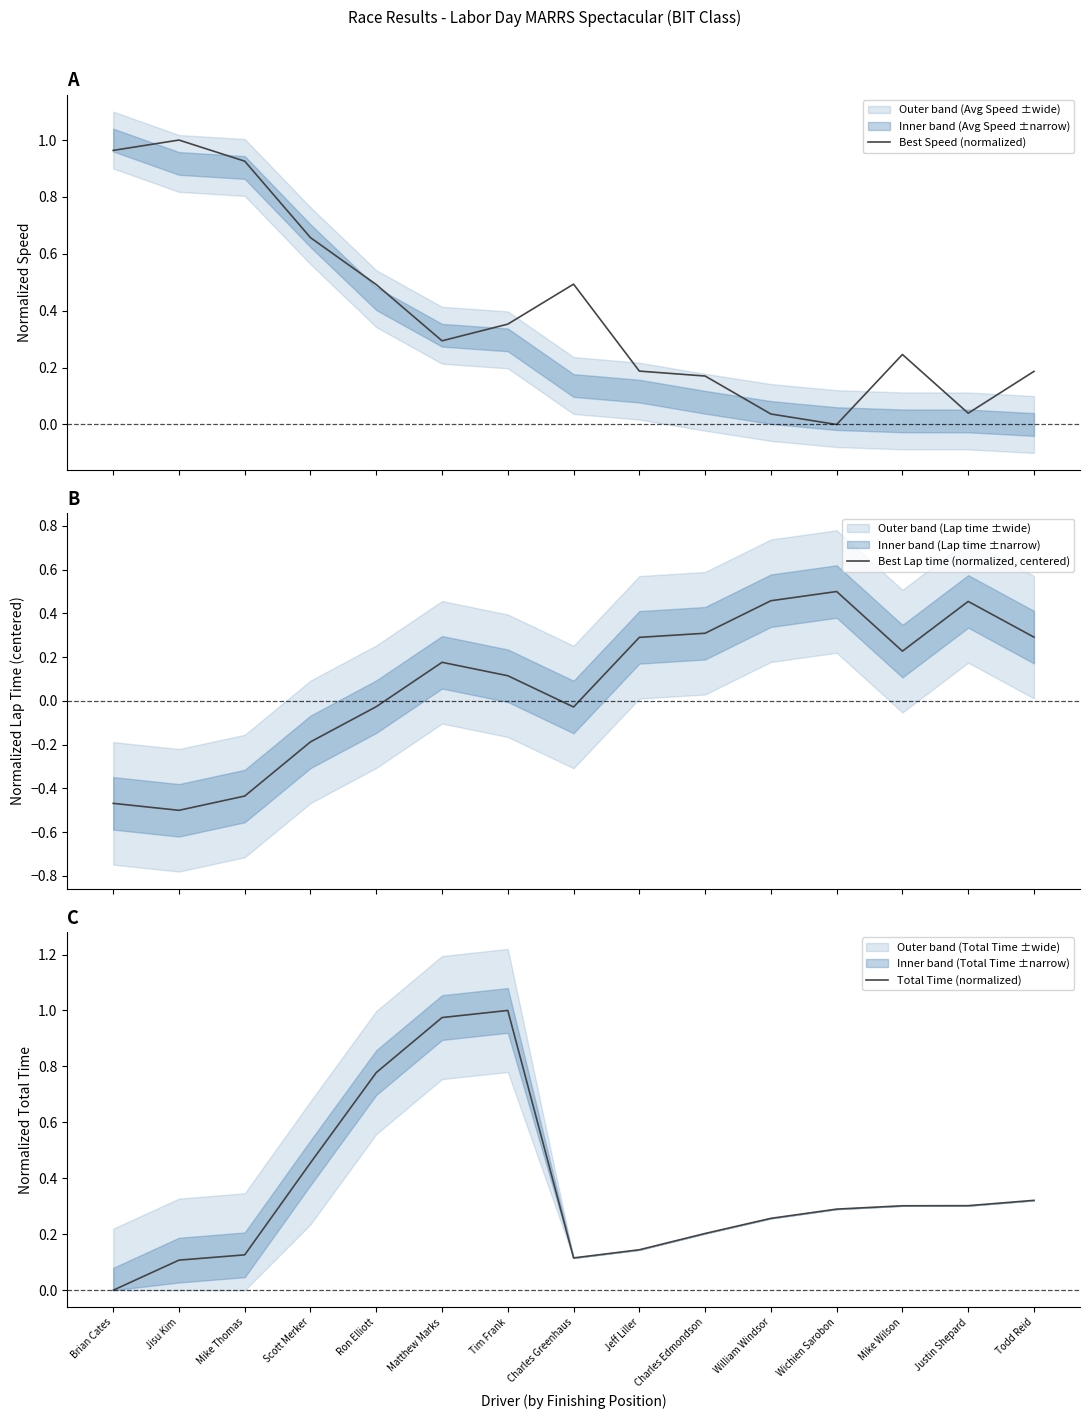

Which series has the largest range (max minus min)?

Best Speed (normalized)